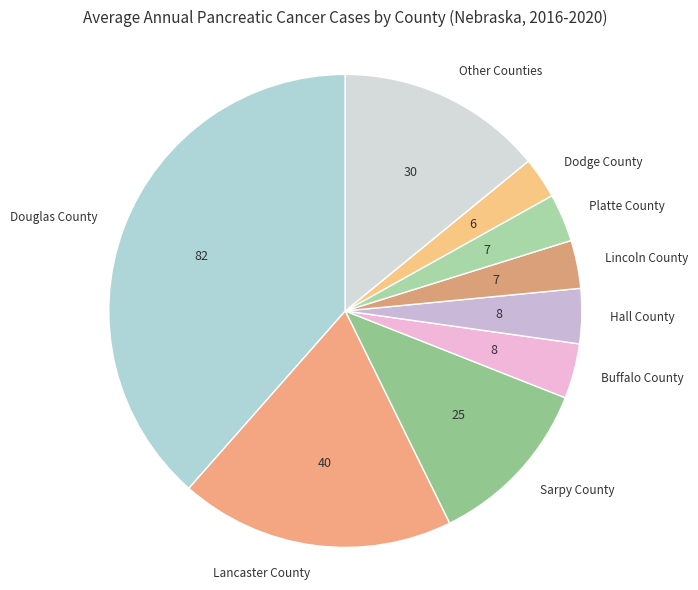

Which slice is the largest?

Douglas County